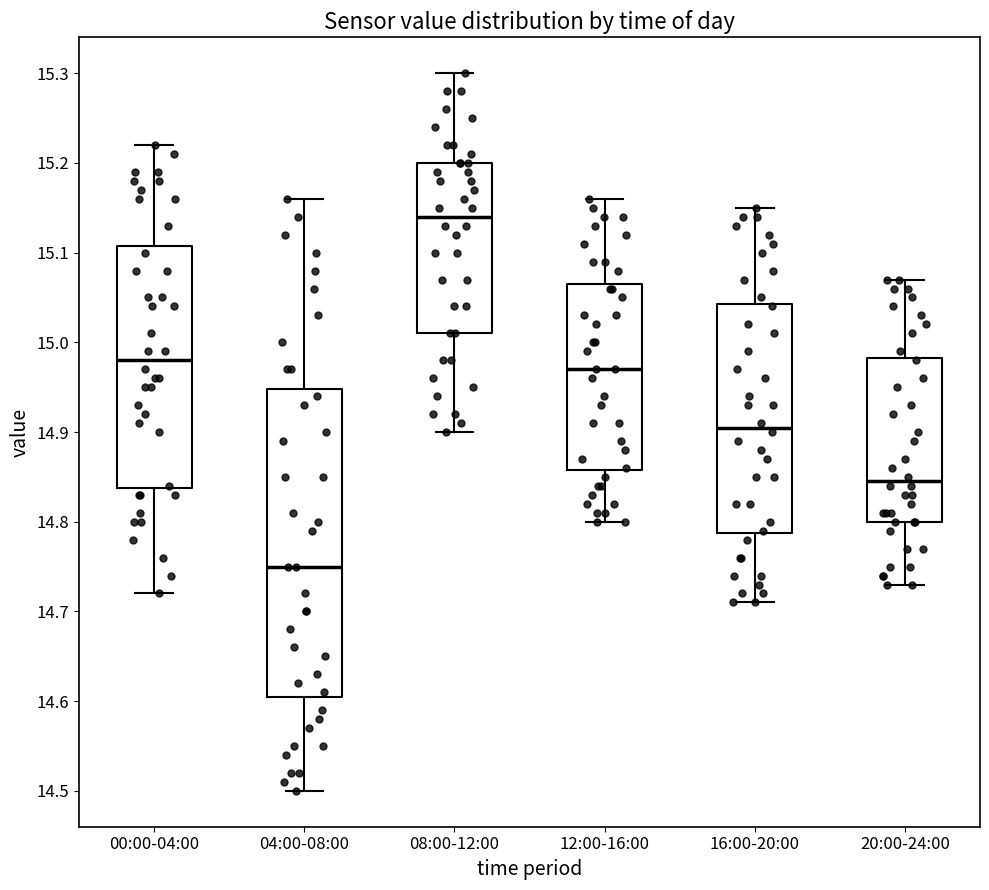

Reading left to right, transcribe this box plot: for each box, give where its median line is, the range the box spans, and where its two whiskers end, as read against the y-axis. The values are not printed on the chart, so give them approximately, as read against the axis.

00:00-04:00: median 14.98, box 14.84 to 15.11, whiskers 14.72 to 15.22
04:00-08:00: median 14.75, box 14.61 to 14.95, whiskers 14.50 to 15.16
08:00-12:00: median 15.14, box 15.01 to 15.20, whiskers 14.90 to 15.30
12:00-16:00: median 14.97, box 14.86 to 15.07, whiskers 14.80 to 15.16
16:00-20:00: median 14.91, box 14.79 to 15.04, whiskers 14.71 to 15.15
20:00-24:00: median 14.85, box 14.80 to 14.98, whiskers 14.73 to 15.07